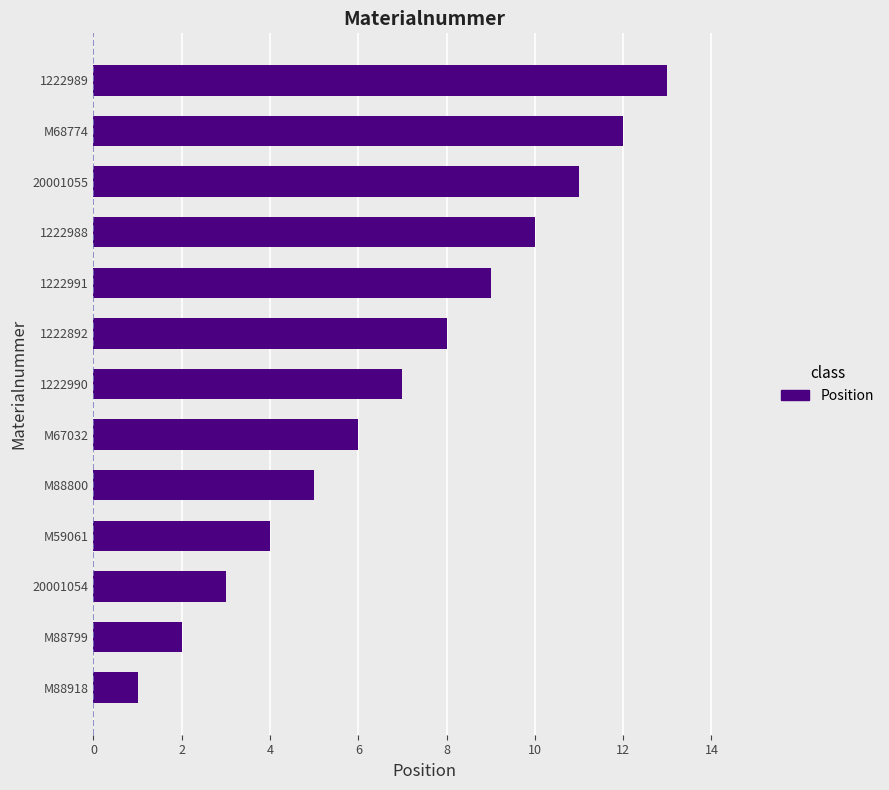

Rank the categories by value from lowest to highest.

M88918, M88799, 20001054, M59061, M88800, M67032, 1222990, 1222892, 1222991, 1222988, 20001055, M68774, 1222989